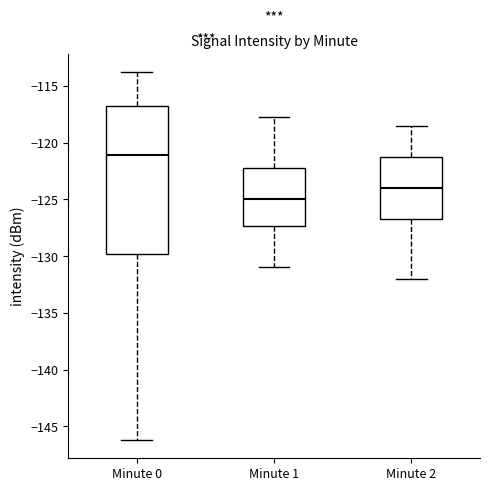

Reading left to right, transcribe this box plot: for each box, give where its median line is, the range the box spans, and where its two whiskers end, as read against the y-axis. The values are not printed on the chart, so give them approximately, as read against the axis.

Minute 0: median -121.0, box -130.0 to -117.0, whiskers -146.0 to -114.0
Minute 1: median -125.0, box -127.5 to -122.0, whiskers -131.0 to -117.5
Minute 2: median -124.0, box -126.5 to -121.0, whiskers -132.0 to -118.5